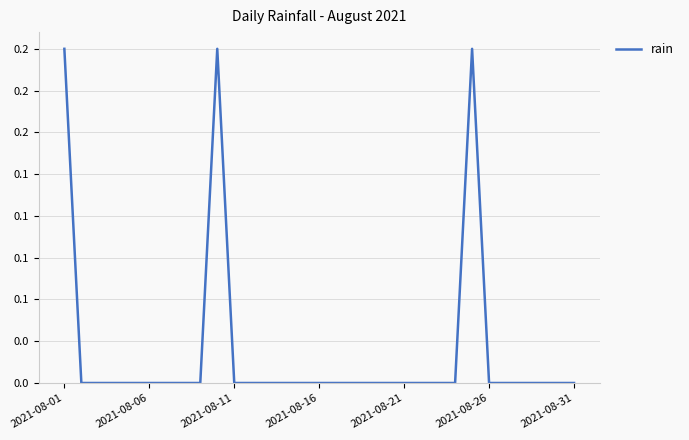

Does the chart display data point markers on the line(s)?

No